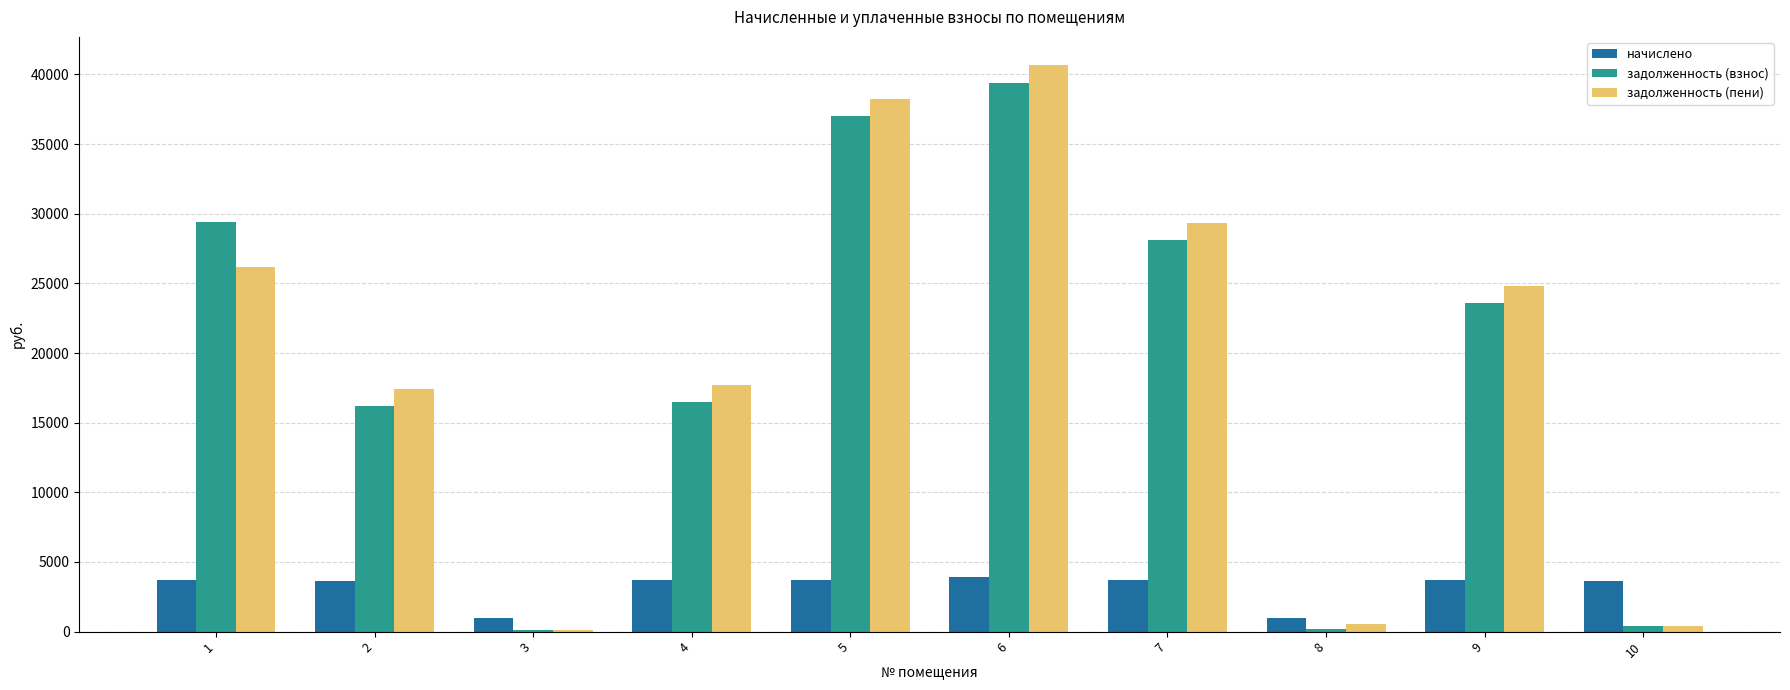

What is the maximum value shown in the chart?

40658.3